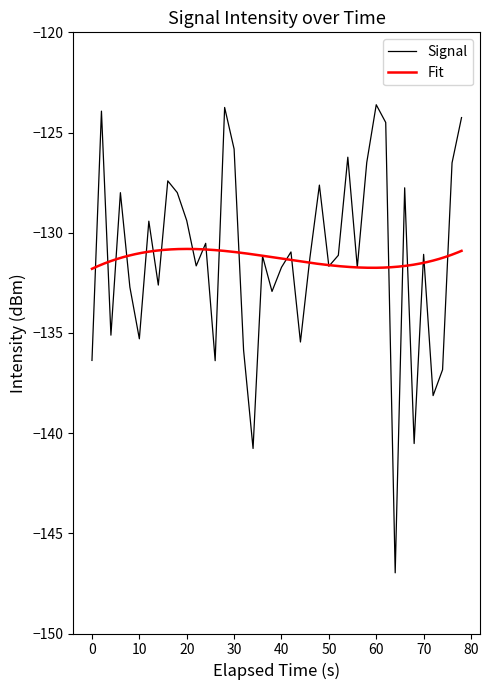

The value of Signal at 30 is -176.7. True or false?

False